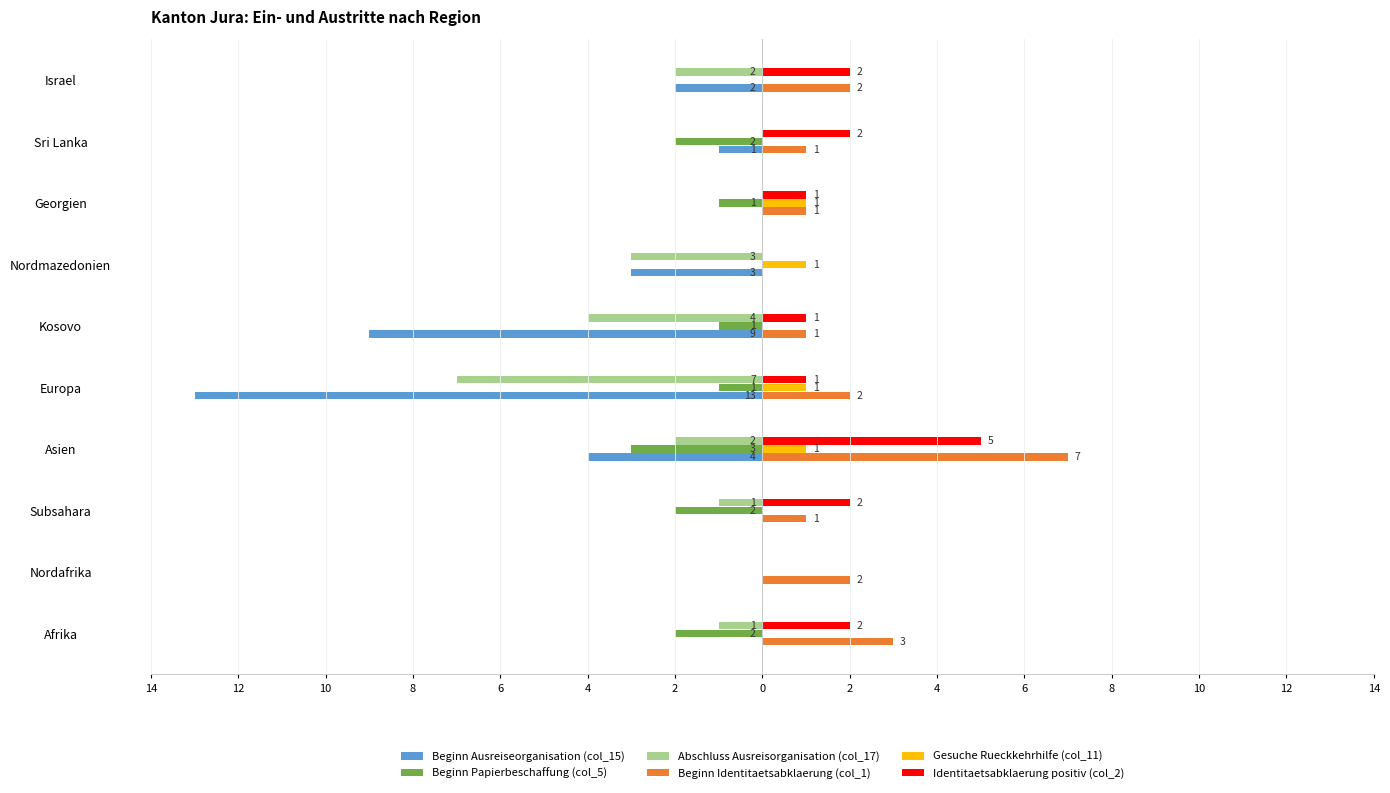

What are all the series names shown in the legend?

Beginn Ausreiseorganisation (col_15), Beginn Papierbeschaffung (col_5), Abschluss Ausreisorganisation (col_17), Beginn Identitaetsabklaerung (col_1), Gesuche Rueckkehrhilfe (col_11), Identitaetsabklaerung positiv (col_2)